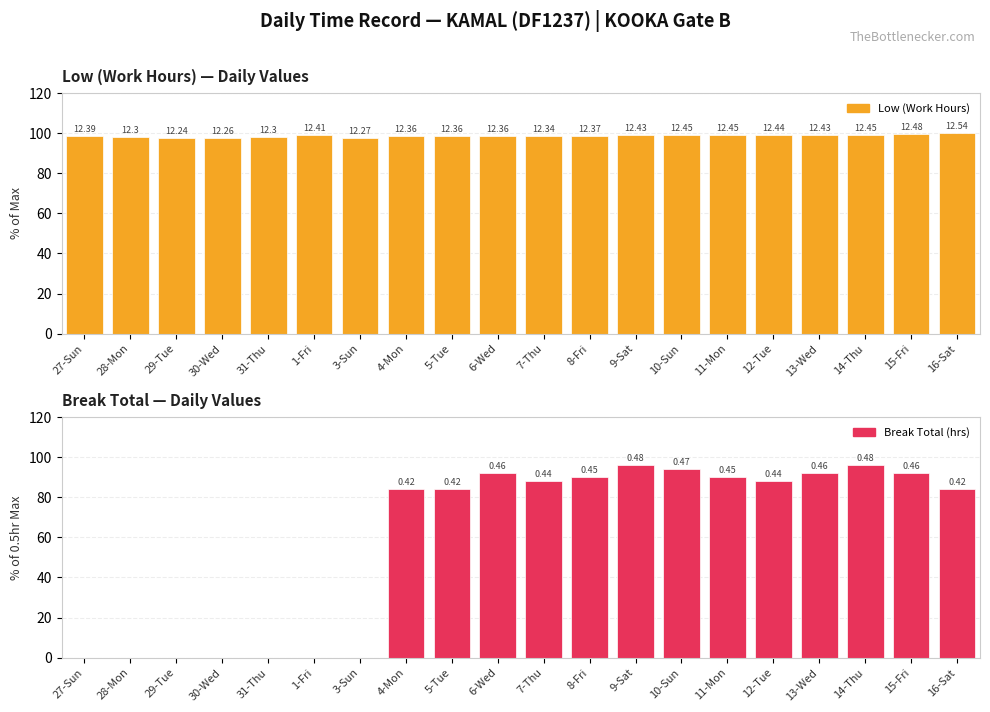

The value of Break Total (hrs) at 11-Mon is 90.0. True or false?

True